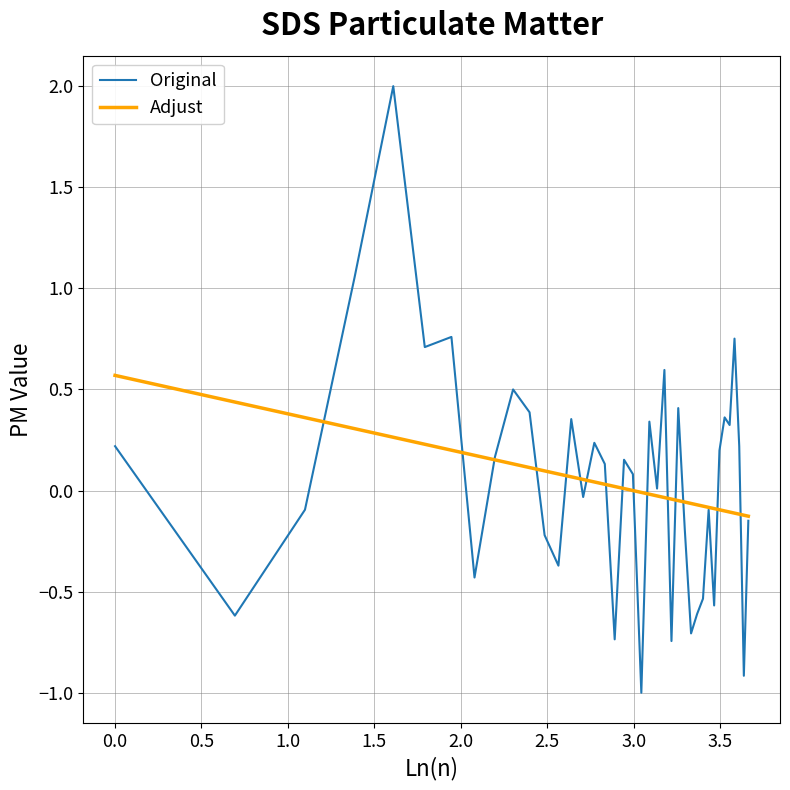

List the series in order of their peak value, lowest first.

Adjust, Original